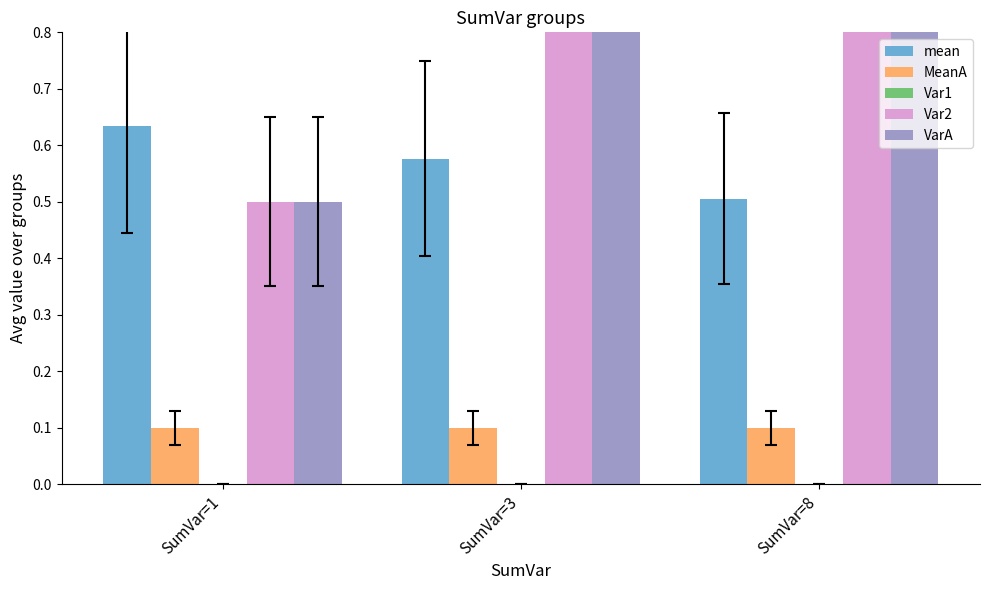

How many series are shown in this chart?

5